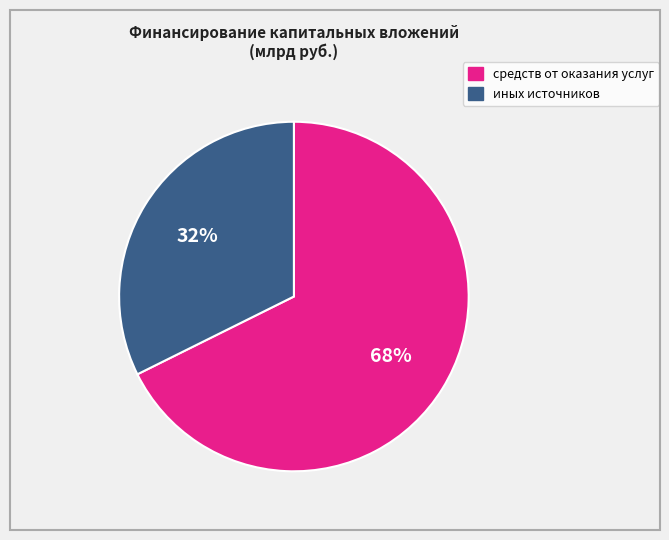

Combined, do иных источников and средств от оказания услуг account for over 50%?

Yes